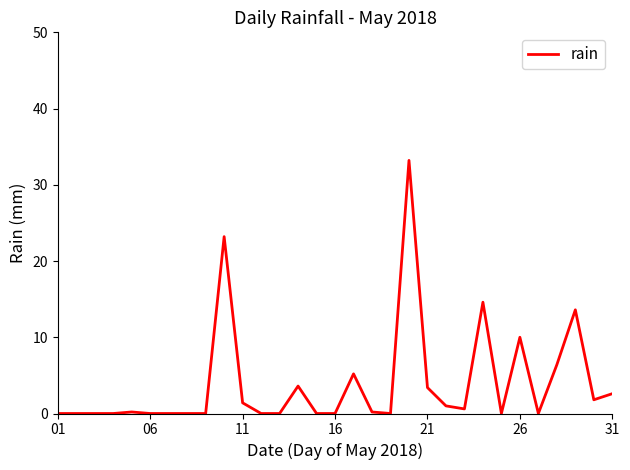

What is the greatest value displayed?

33.2